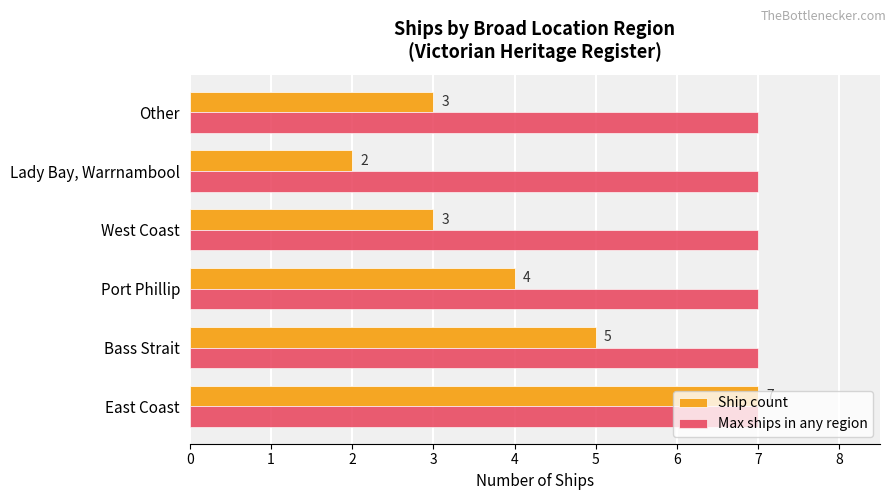

Rank the series at Port Phillip from lowest to highest value.

Ship count, Max ships in any region